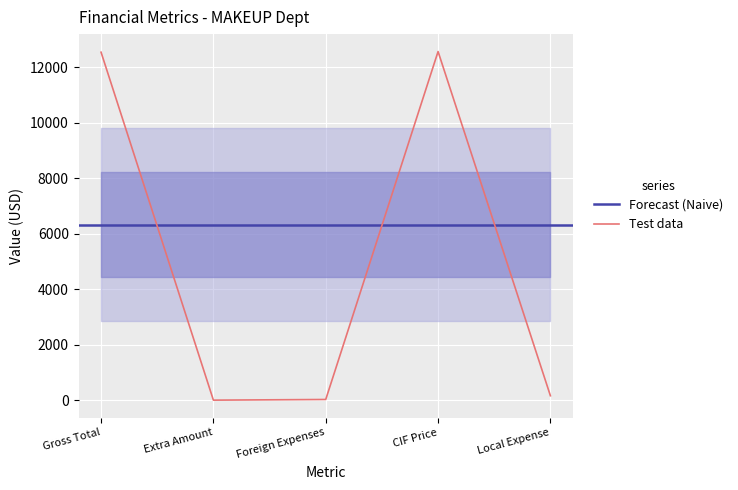

What is the change in value from Extra Amount to Local Expense?

+158.5